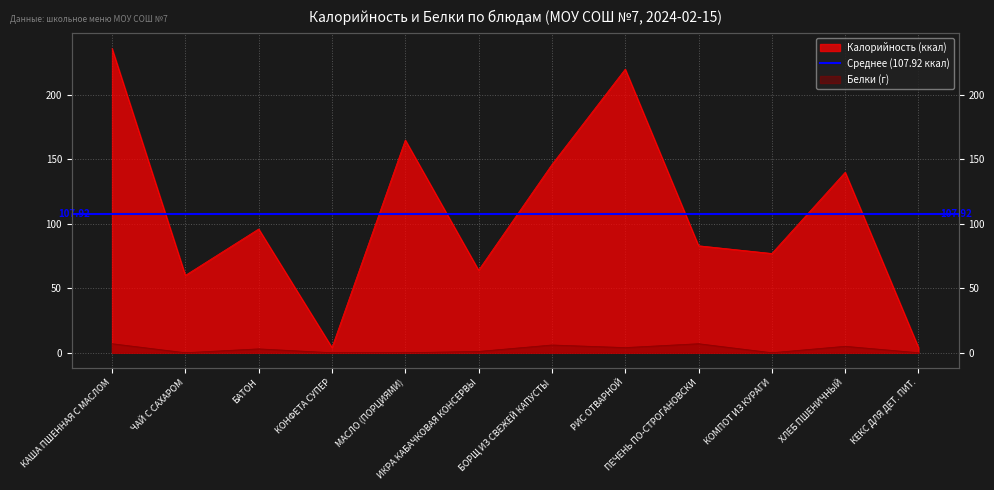

Reading left to right, what are all the values shown in this chart?

Калорийность: 236	60	96	4	165	64	146	220	83	77	140	4
Белки: 7	0	3	0	0	1	6	4	7	0	5	0